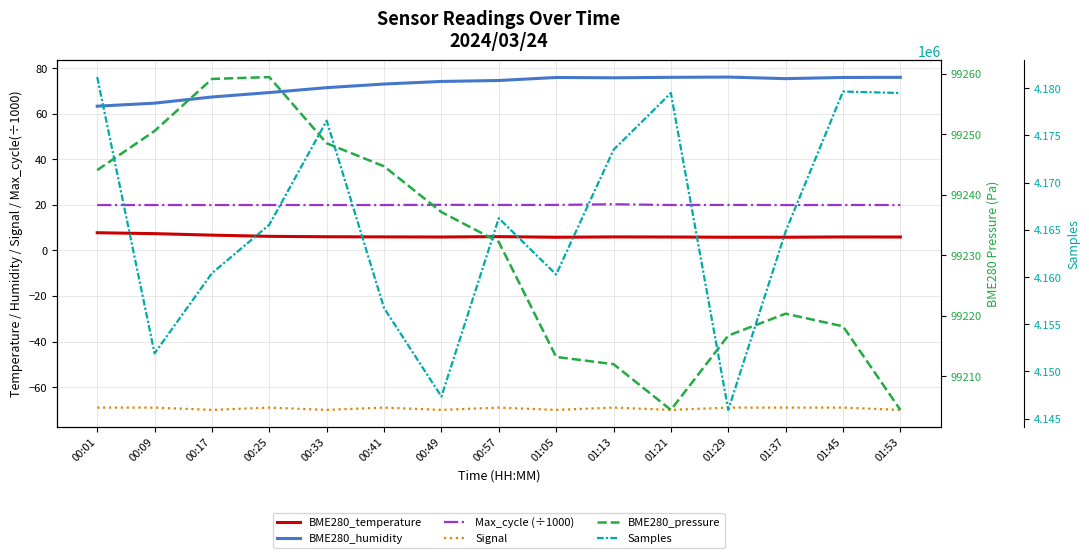

How many lines are shown in the chart?

6